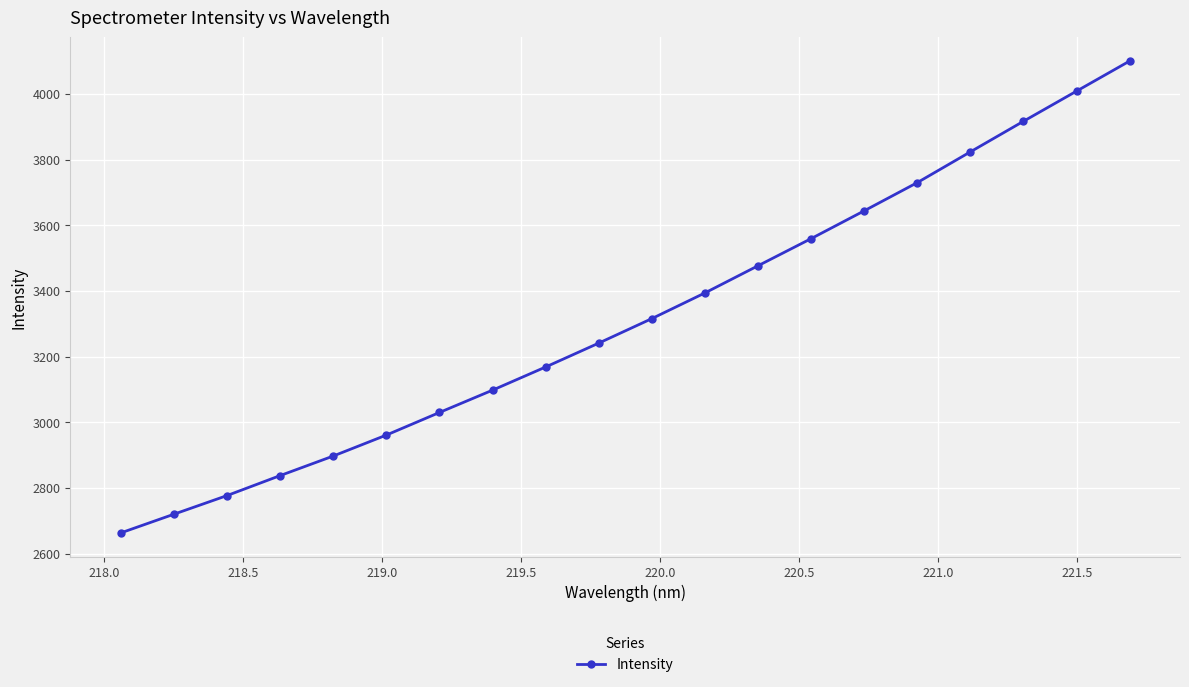

What is the value of the 14th point from the left?

3559.5